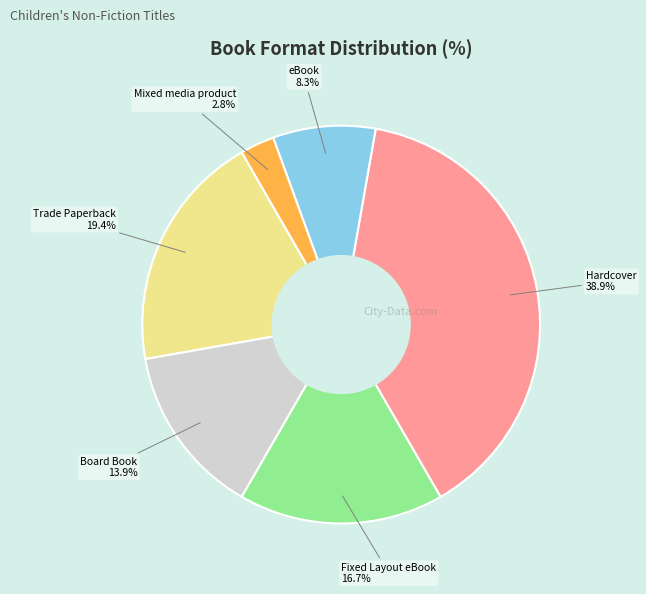

Is Fixed Layout eBook the majority of the pie?

No